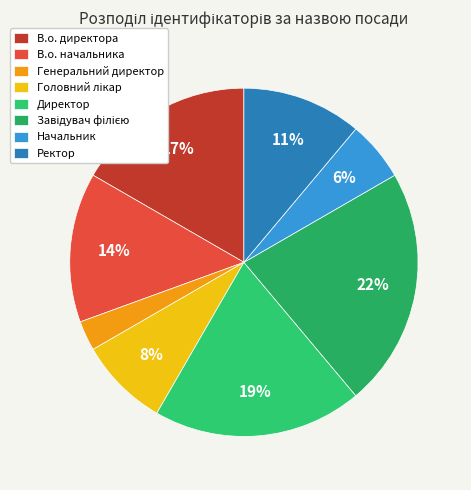

Combined, what portion of the pie is В.о. директора and В.о. начальника?

30.6%